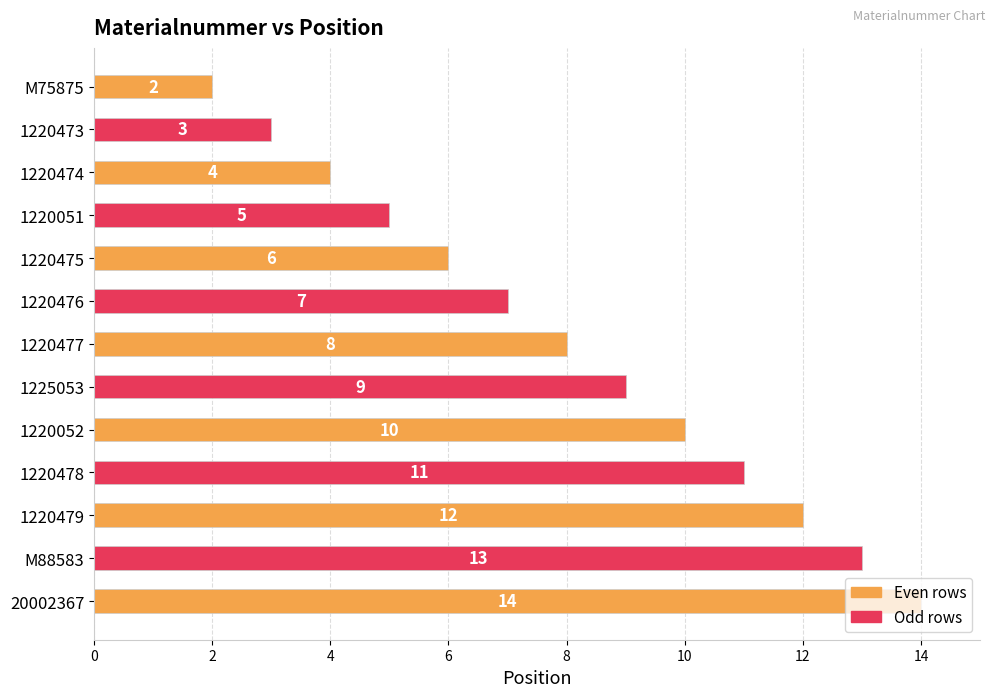

How many distinct data groups are displayed?

1